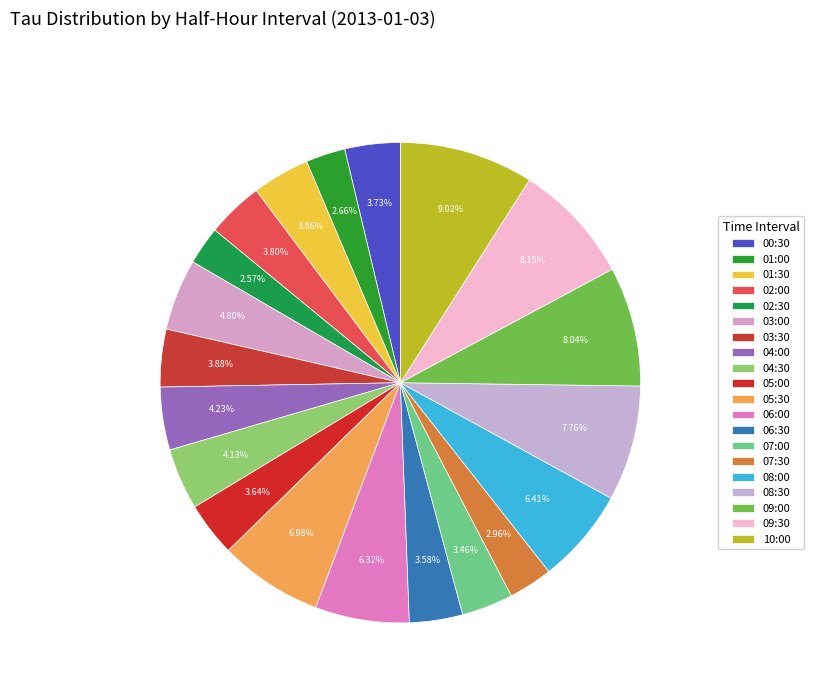

Which category has the biggest portion of the pie?

10:00